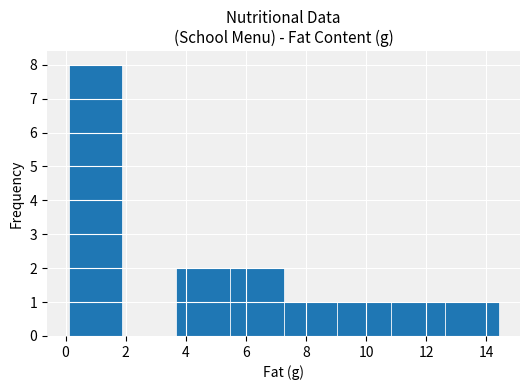

Reading left to right, list every bar in this chart as the range it spans on the x-axis followed by its height. Neither the bar edges nor the heights are printed on the chart, so give them approximately, as read against the axes.

0.2 to 1.8: 8
1.8 to 3.6: 0
3.6 to 5.4: 2
5.4 to 7.2: 2
7.2 to 9.0: 1
9.0 to 10.8: 1
10.8 to 12.6: 1
12.6 to 14.4: 1